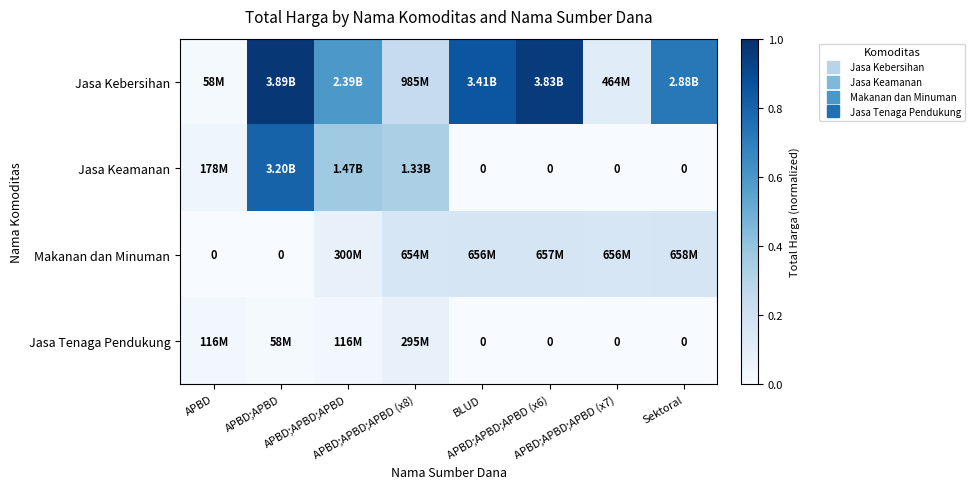

At how many categories does at least one series exceed 0?

8